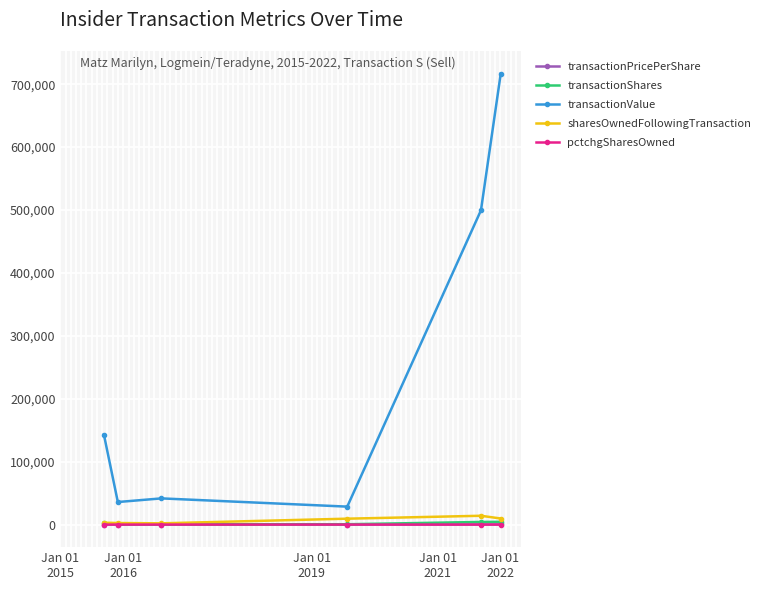

Which series has the largest range (max minus min)?

transactionValue